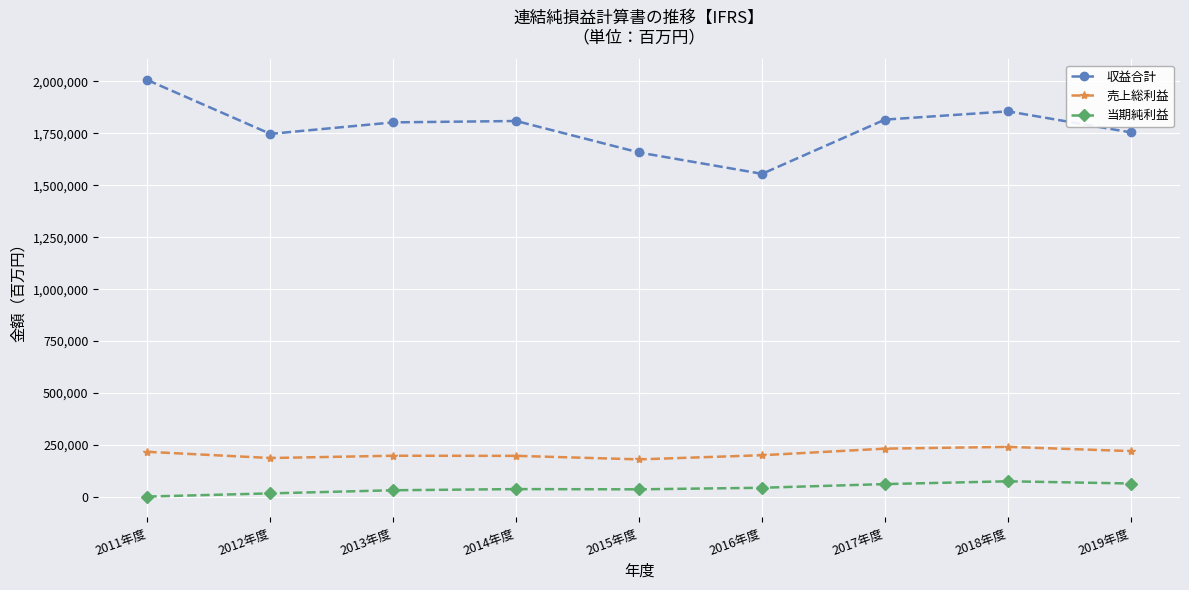

Which label corresponds to the largest value in the chart?

2011年度